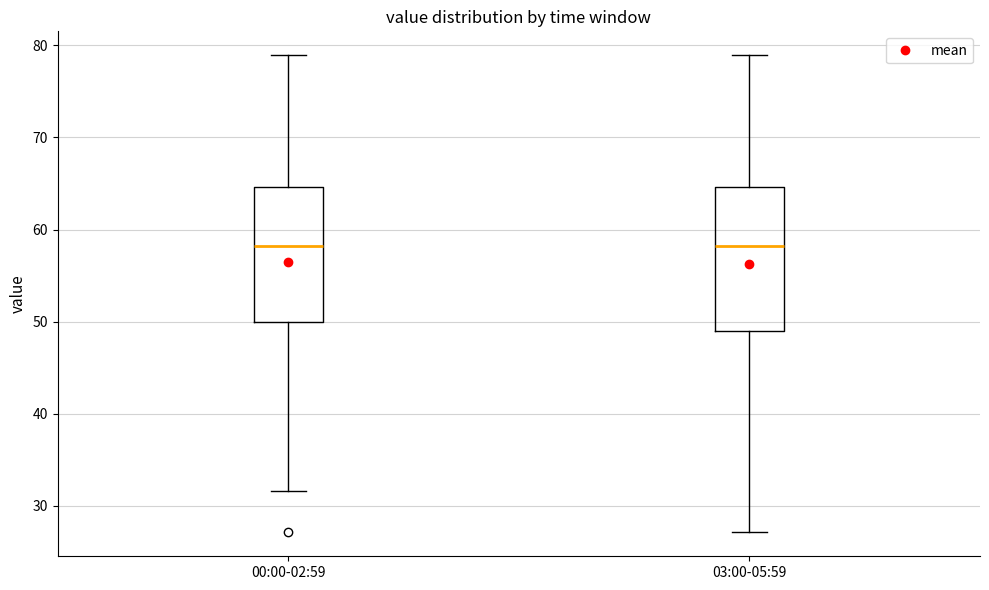

Where does the median line of the box for 00:00-02:59 sit on the y-axis? The values are not printed on the chart, so give them approximately, as read against the axis.

58